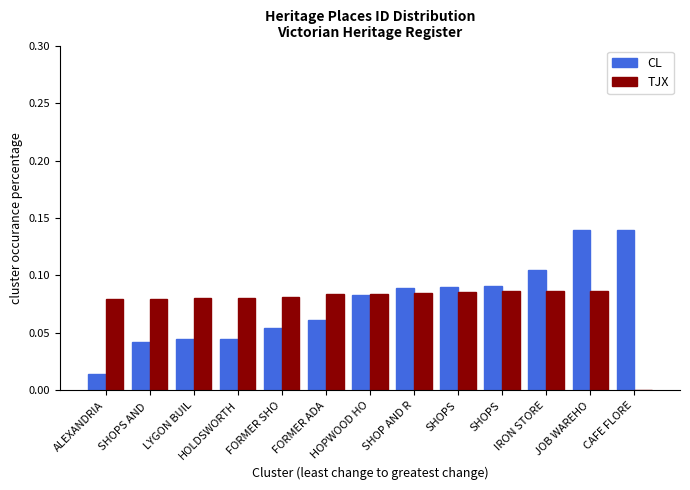

Count the number of data series in this chart.

2